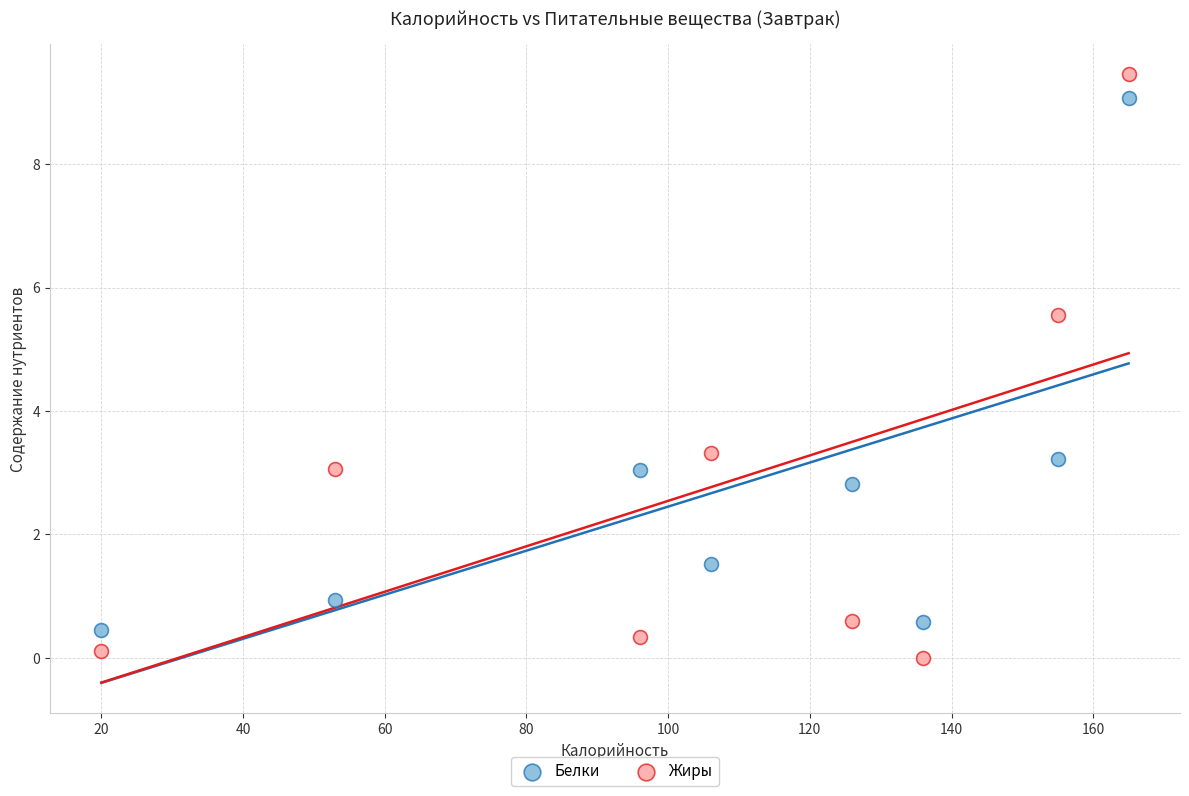

Which series reaches the maximum Y coordinate?

Жиры